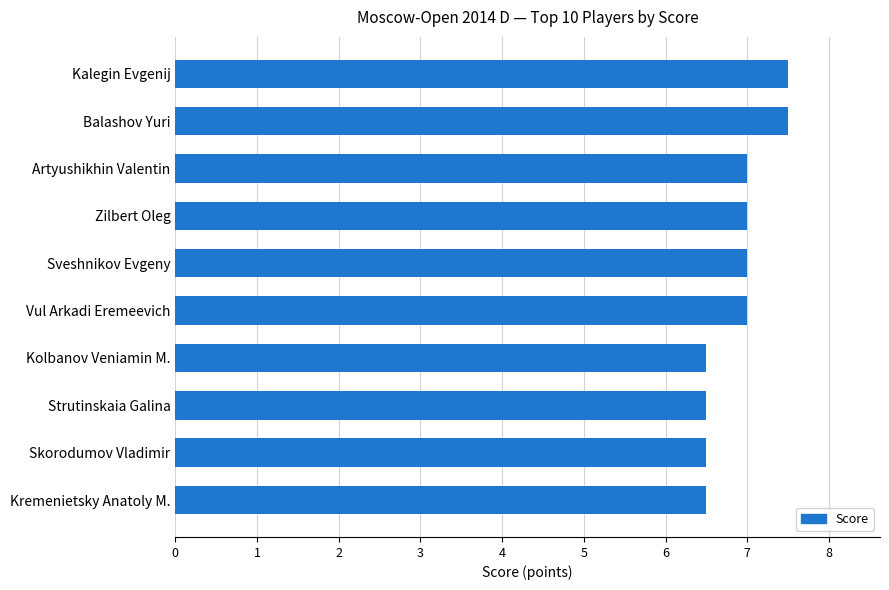

Reading top to bottom, extract all data points from this chart.

7.5	7.5	7.0	7.0	7.0	7.0	6.5	6.5	6.5	6.5